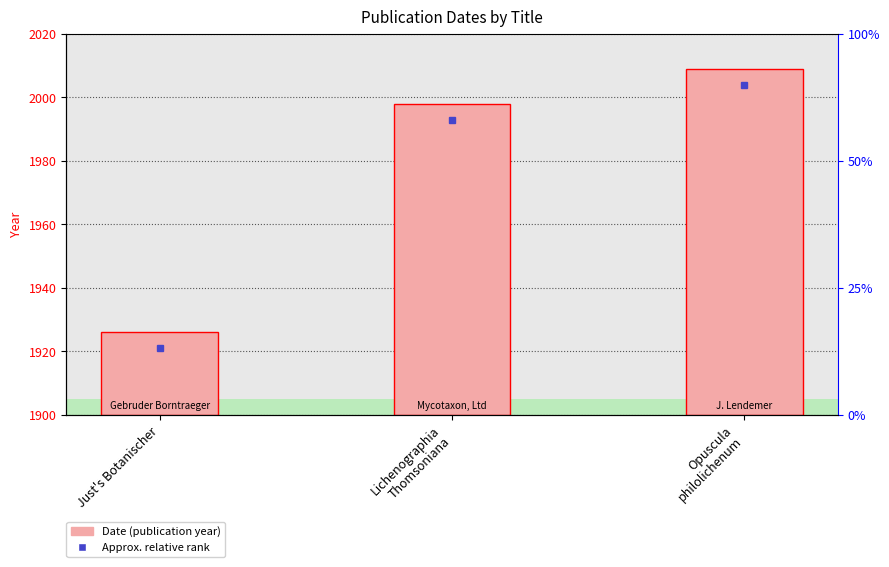

What position from the left is Opuscula
philolichenum?

3